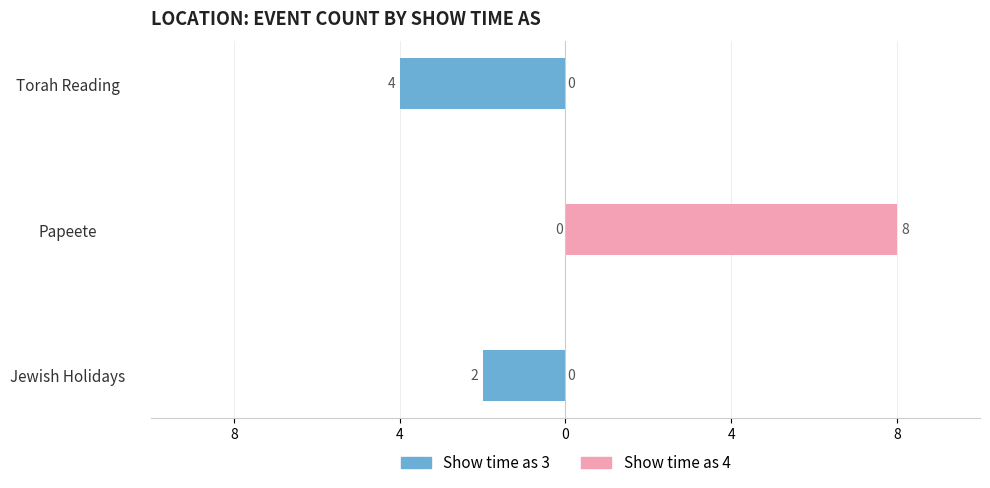

Is it true that Show time as 4 equals 0 at Jewish Holidays?

True